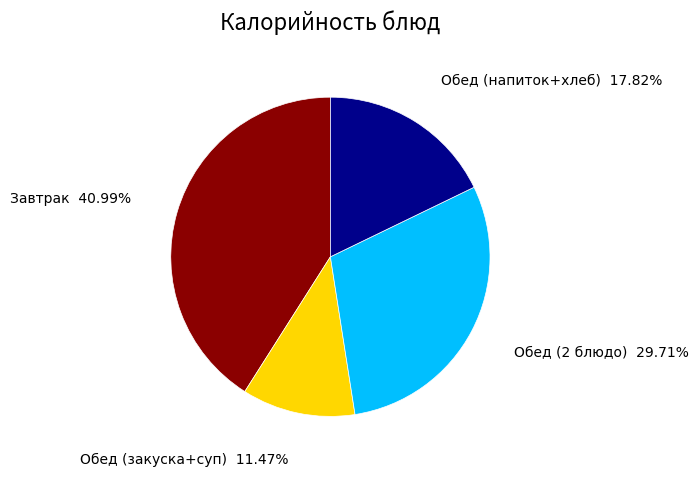

Approximately how many times larger is the value at Завтрак compared to Обед (2 блюдо)?

1.4